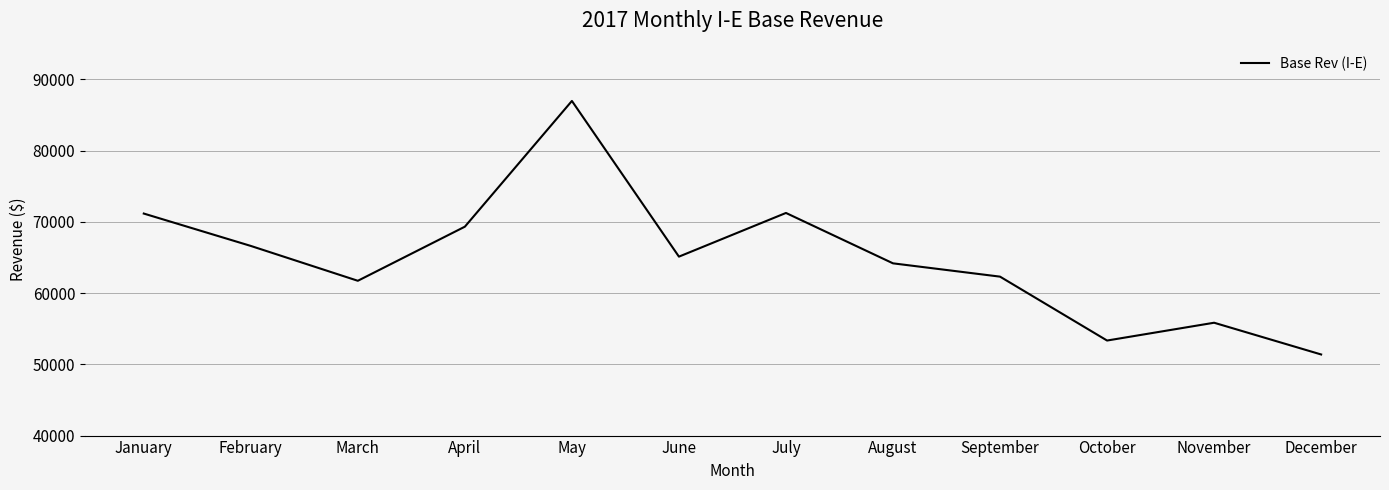

Which label corresponds to the smallest value in the chart?

December